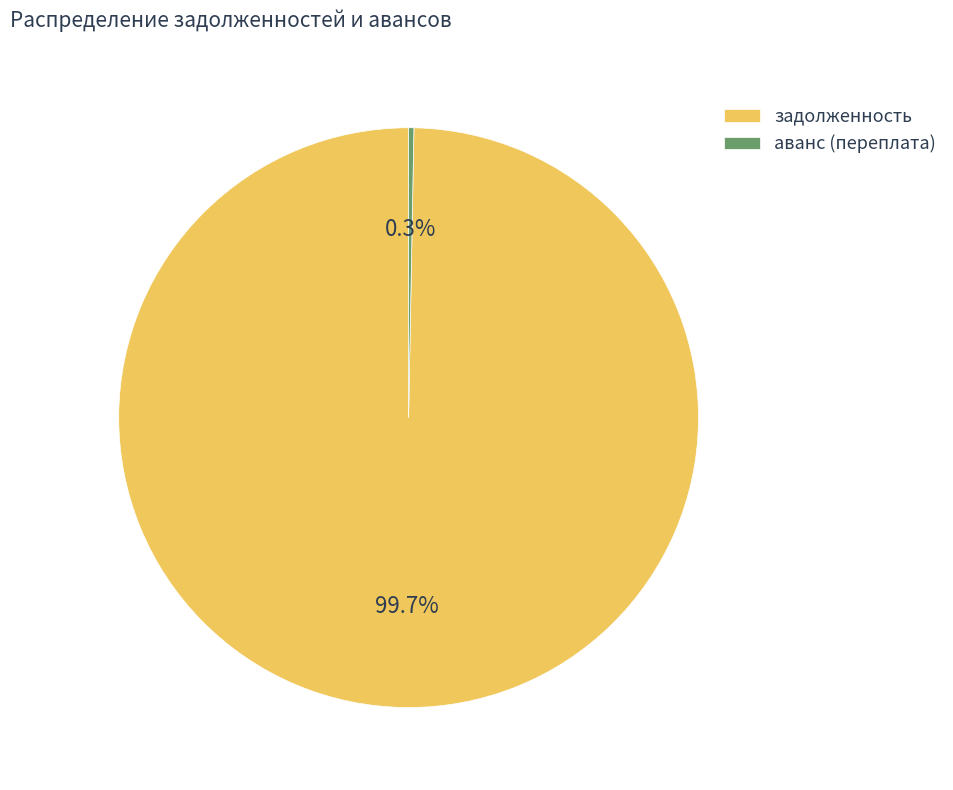

Between задолженность and аванс (переплата), which is larger?

задолженность